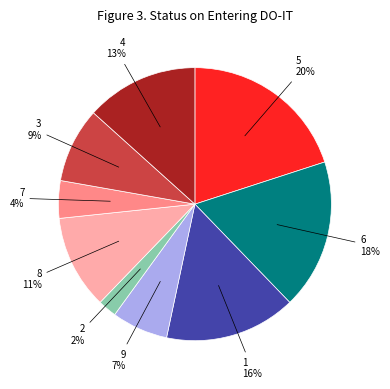

Rank the categories by value from highest to lowest.

5, 6, 1, 4, 8, 3, 9, 7, 2